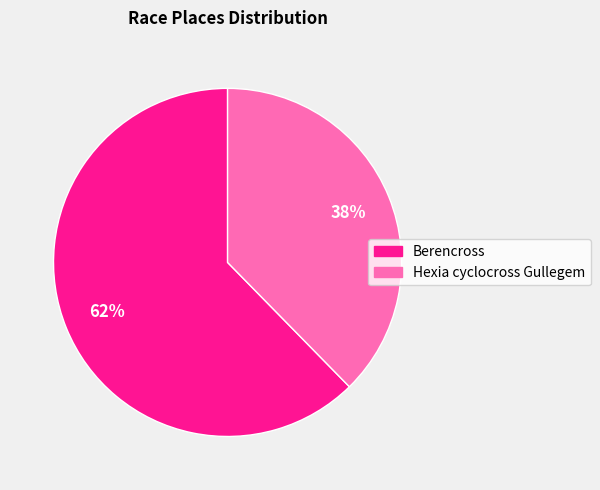

What is the ratio of the value at Hexia cyclocross Gullegem to the value at Berencross?

0.6